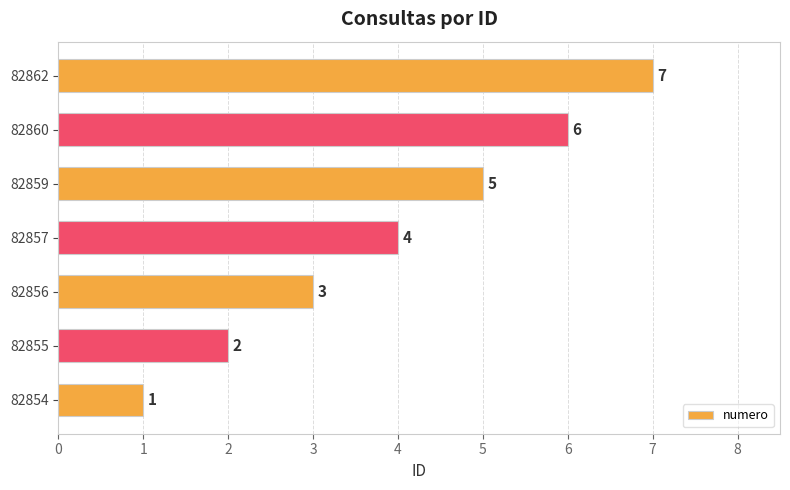

Rank the categories by value from highest to lowest.

82862, 82860, 82859, 82857, 82856, 82855, 82854